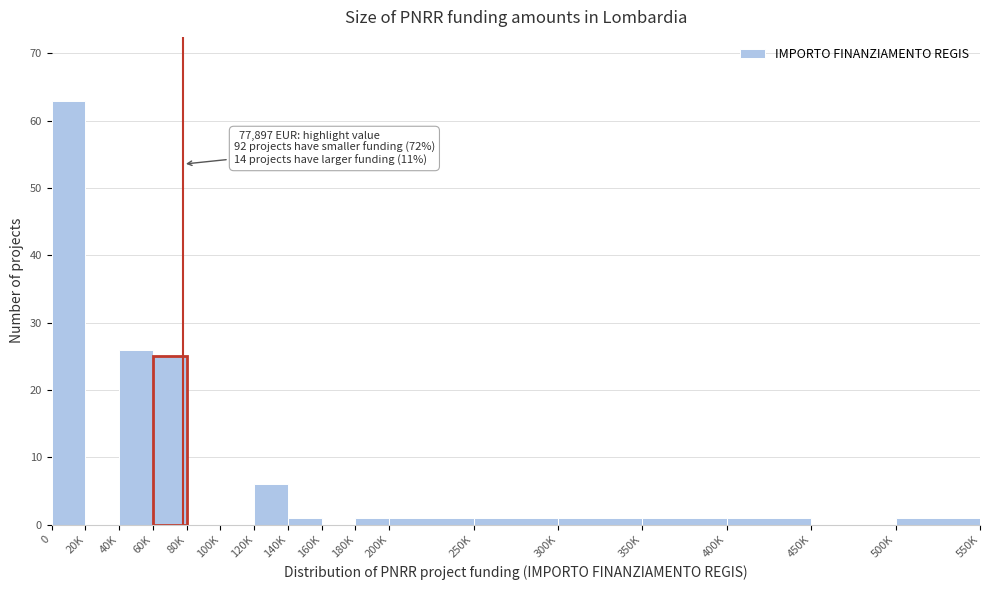

Reading left to right, extract all data points from this chart.

0=63	20K=0	40K=26	60K=25	80K=0	100K=0	120K=6	140K=1	160K=0	180K=1	200K=1	250K=1	300K=1	350K=1	400K=1	450K=0	500K=1